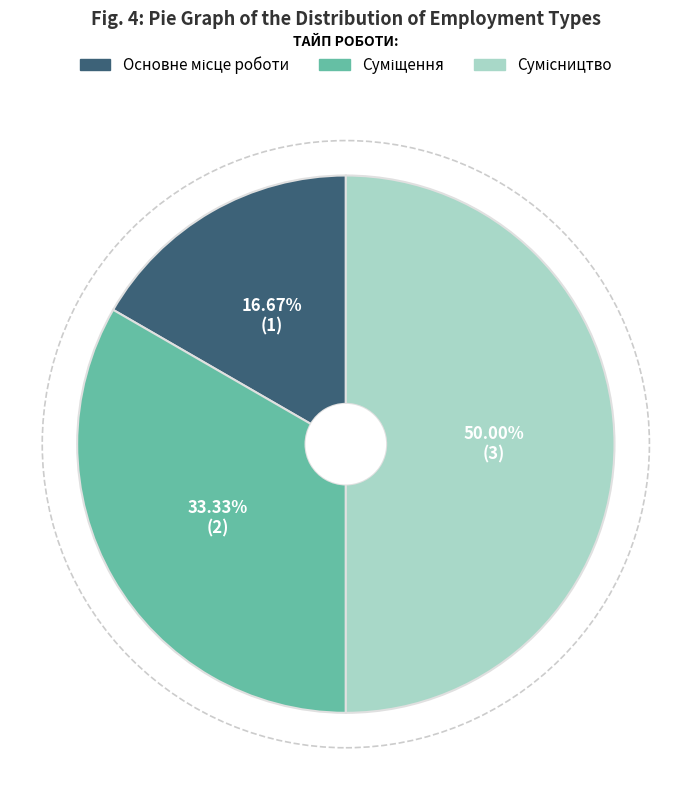

Rank the categories by value from lowest to highest.

Основне місце роботи, Суміщення, Сумісництво